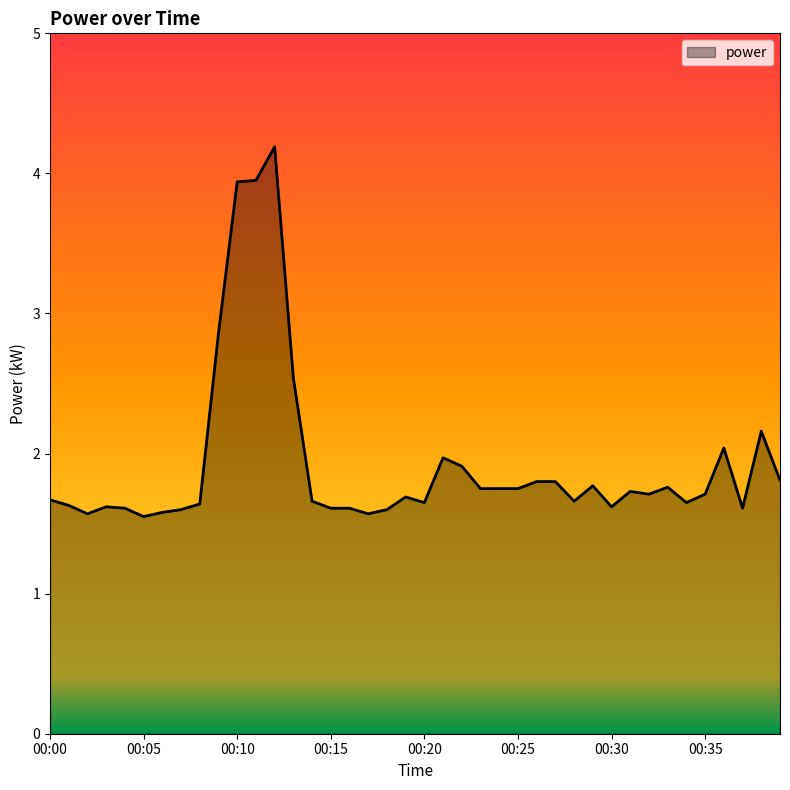

What is the average value?

1.9